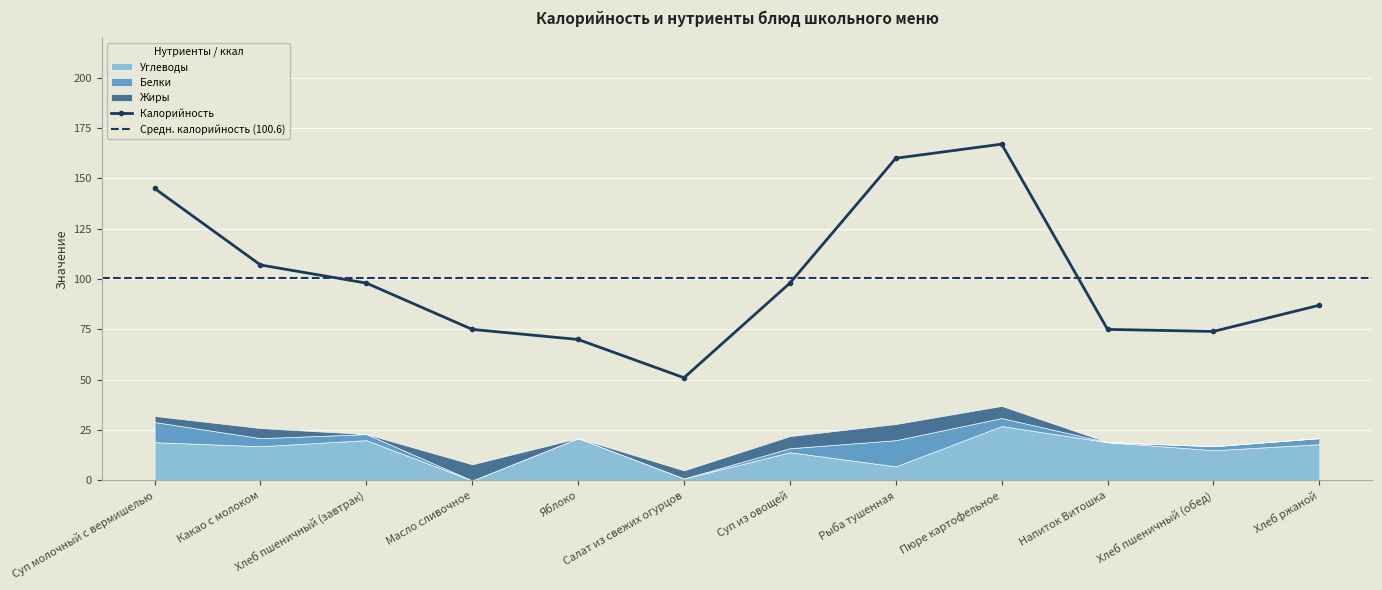

What is the sum of the Жиры values at Хлеб пшеничный (завтрак) and Рыба тушенная?

8